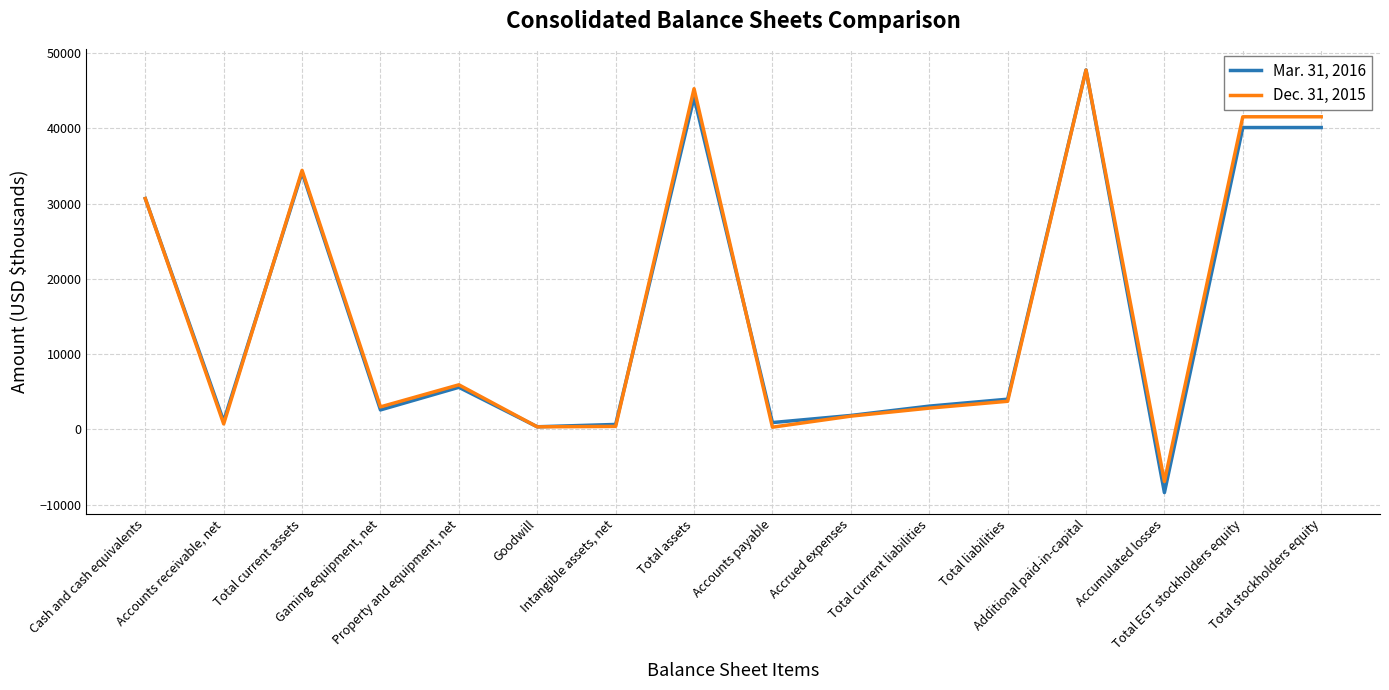

True or false: Mar. 31, 2016 has a value of -13729 at Accumulated losses.

False